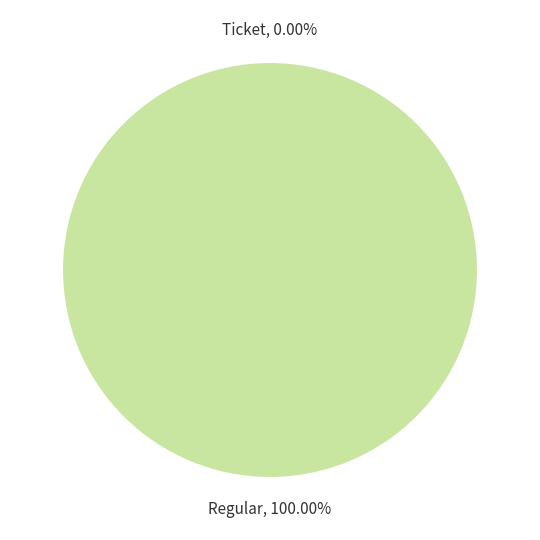

Does any single category account for the majority?

Yes